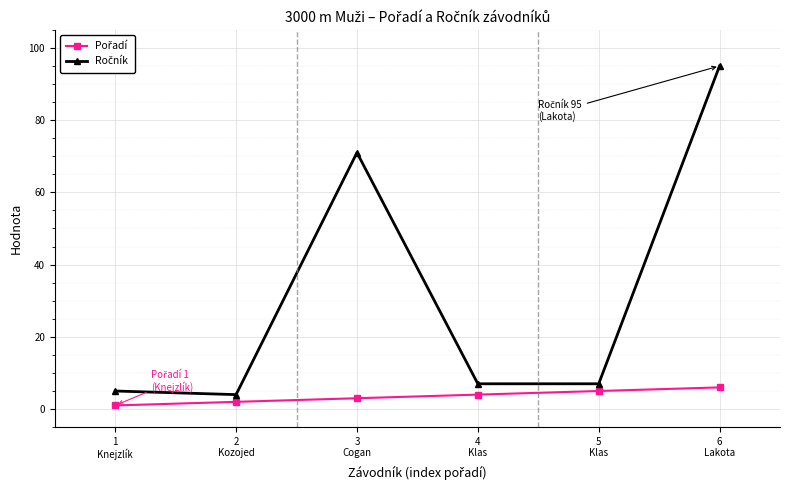

What is the maximum value shown in the chart?

95